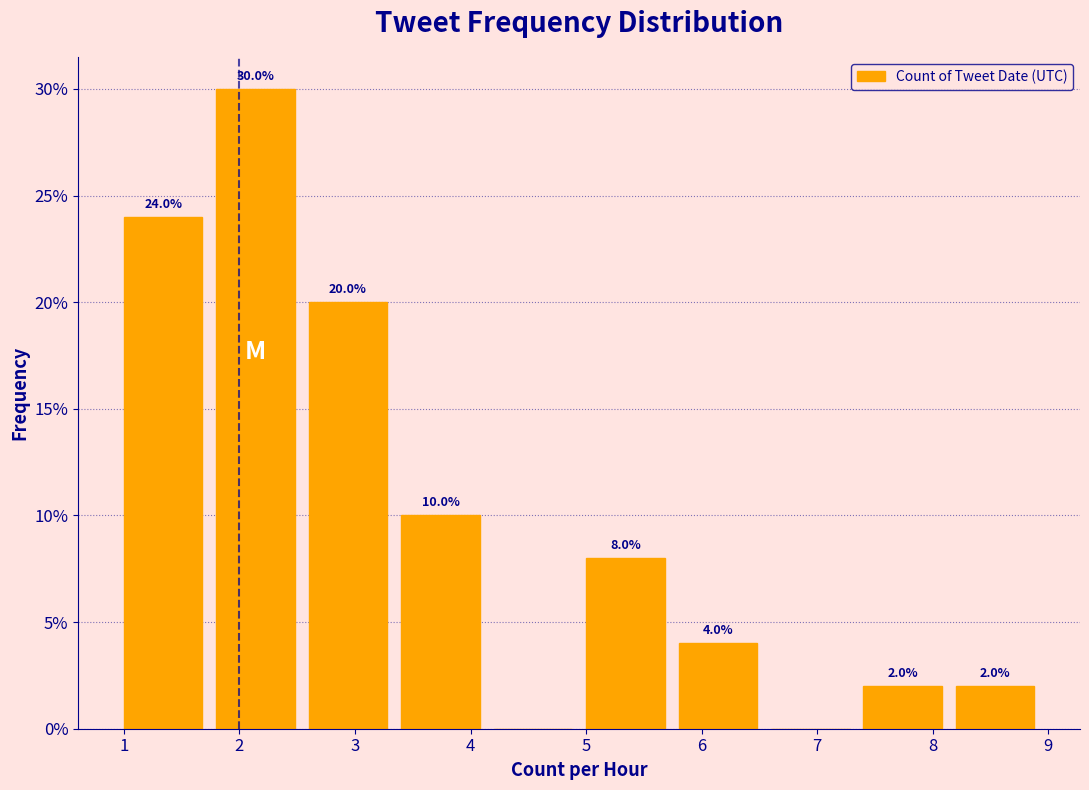

Which range on the x-axis has the tallest bar?

1.8 to 2.6